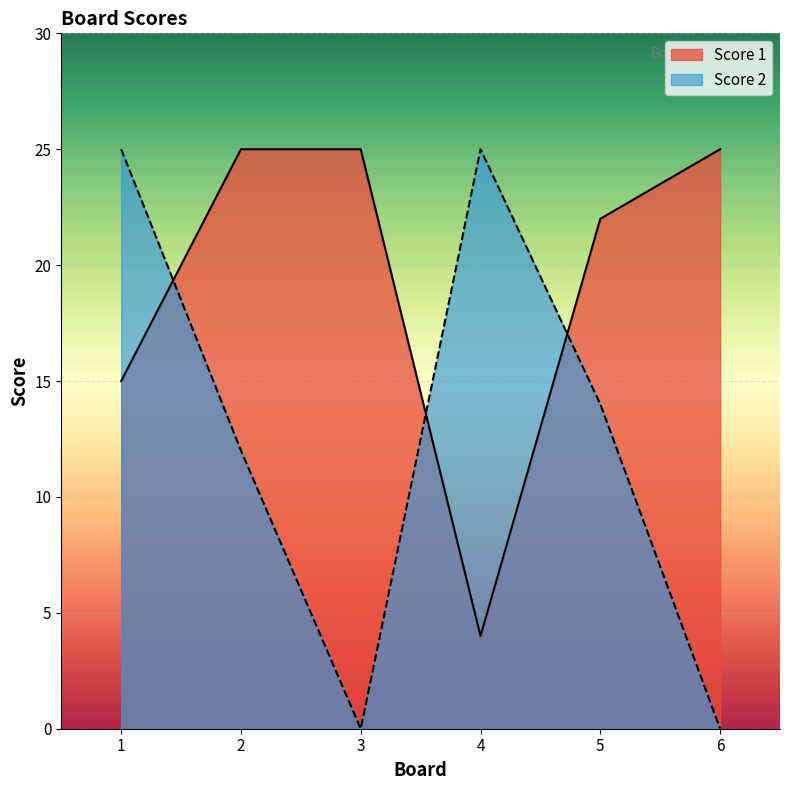

True or false: Score 1 has more than 1 interior local peaks.

False